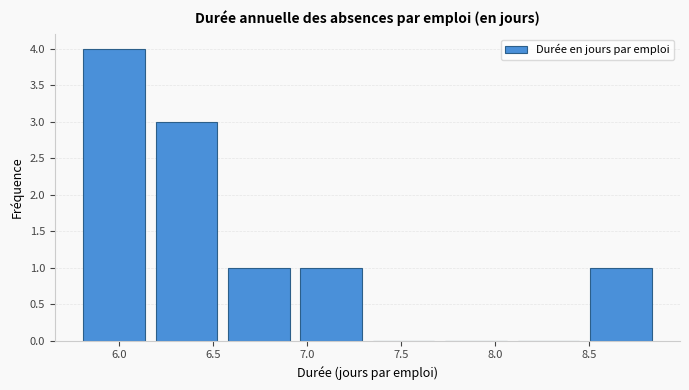

Reading left to right, transcribe this chart: for each bar, give the range it covers on the x-axis and its height. Neither the bar edges nor the heights are printed on the chart, so give them approximately, as read against the axes.

5.80 to 6.15: 4
6.15 to 6.55: 3
6.55 to 6.95: 1
6.95 to 7.30: 1
7.30 to 7.70: 0
7.70 to 8.10: 0
8.10 to 8.50: 0
8.50 to 8.85: 1